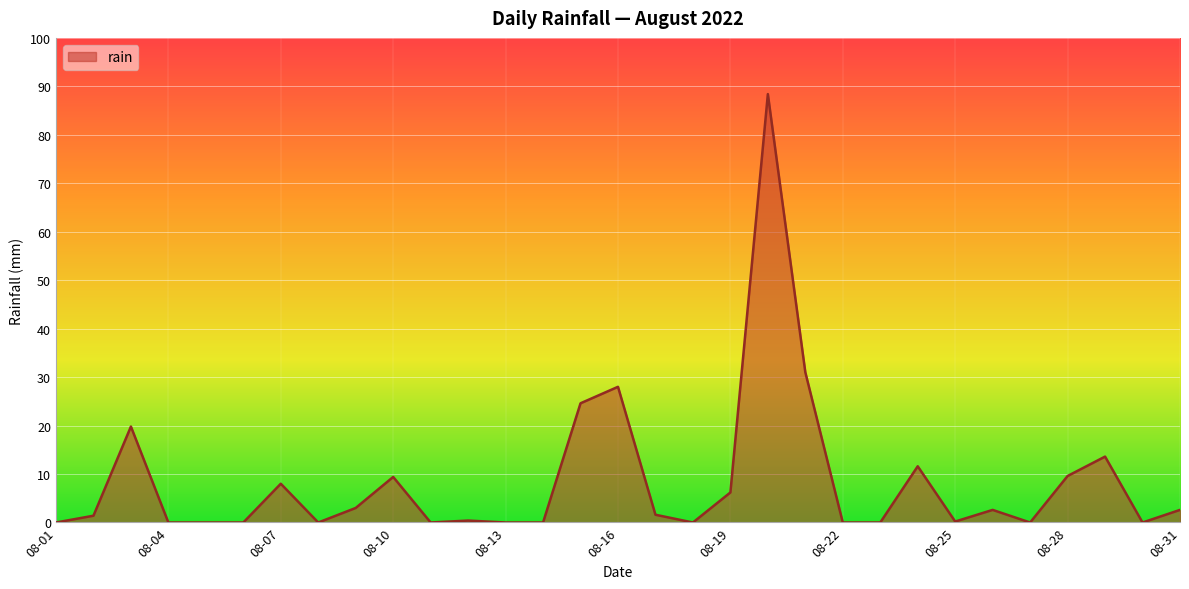

What is the maximum value shown in the chart?

88.4